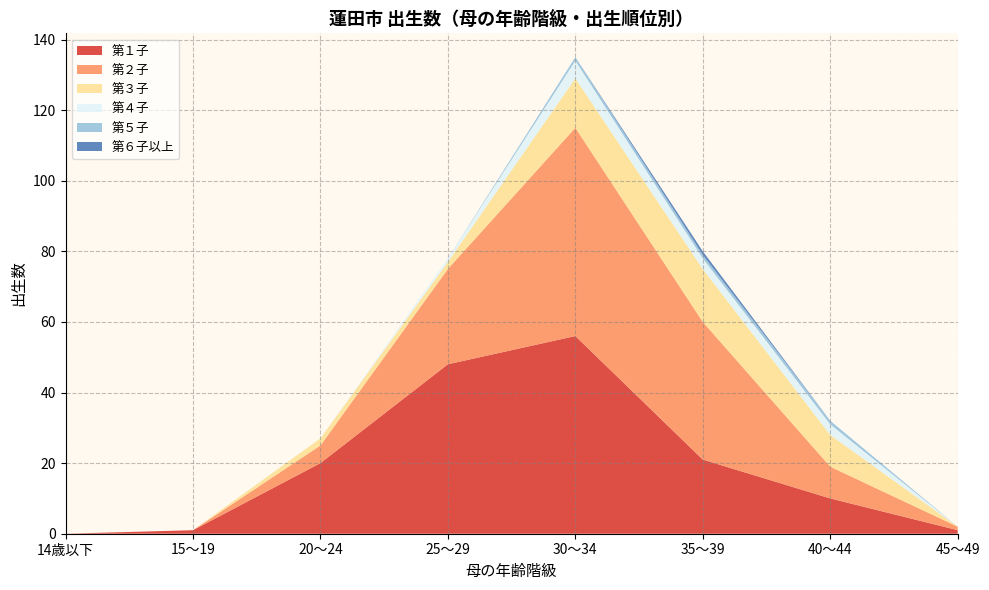

Reading right to left, transcribe all the data shown in this chart.

第１子: 1	10	21	56	48	20	1	0
第２子: 1	9	39	59	27	5	0	0
第３子: 0	9	15	14	2	2	0	0
第４子: 0	3	3	5	1	0	0	0
第５子: 0	1	1	1	0	0	0	0
第６子以上: 0	0	1	0	0	0	0	0